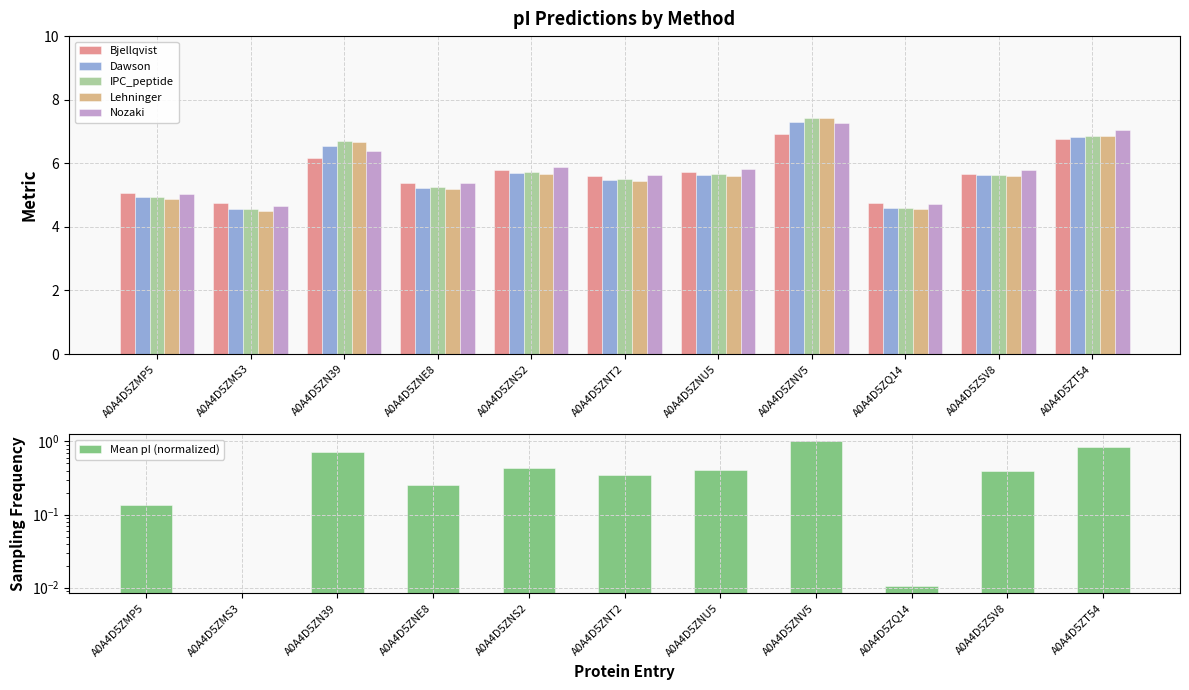

Reading right to left, extract all data points from this chart.

Bjellqvist: 6.8	5.7	4.7	6.9	5.7	5.6	5.8	5.4	6.2	4.8	5.1
Dawson: 6.8	5.6	4.6	7.3	5.6	5.5	5.7	5.2	6.5	4.6	4.9
IPC_peptide: 6.9	5.6	4.6	7.4	5.7	5.5	5.7	5.2	6.7	4.6	4.9
Lehninger: 6.9	5.6	4.5	7.4	5.6	5.4	5.7	5.2	6.7	4.5	4.9
Nozaki: 7.0	5.8	4.7	7.3	5.8	5.6	5.9	5.4	6.4	4.7	5.0
Mean pI (normalized): 0.8	0.4	0.0	1.0	0.4	0.3	0.4	0.3	0.7	0.0	0.1